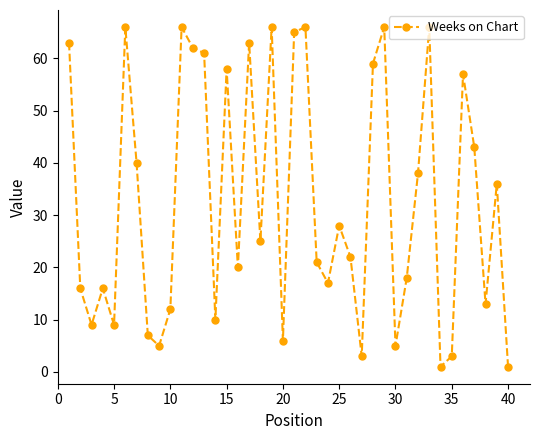

What is the greatest value displayed?

66